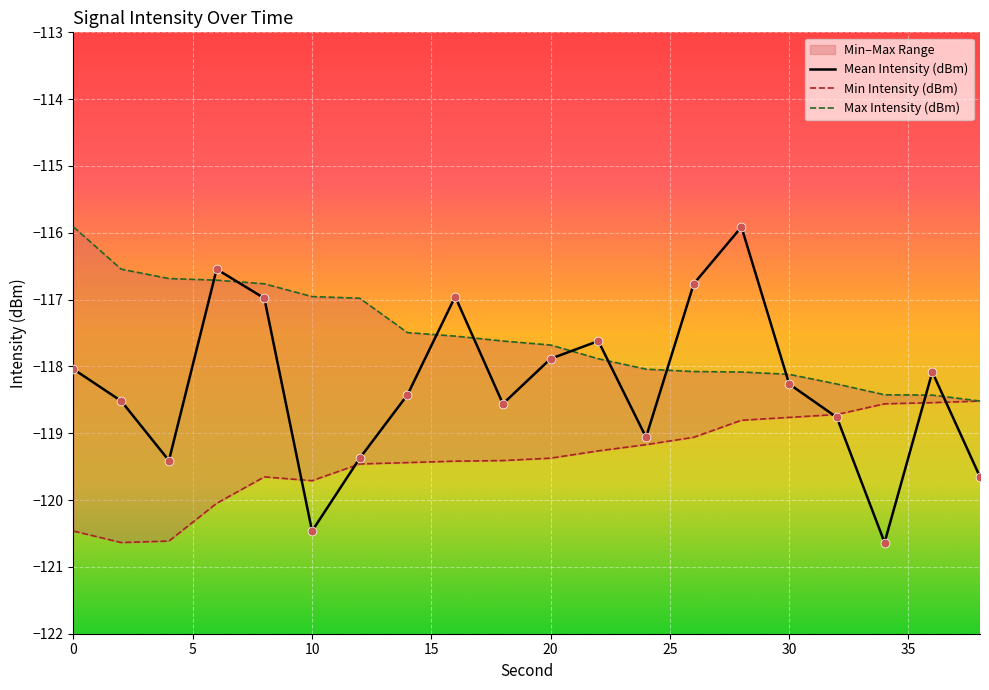

Is the value of Min Intensity (dBm) at 25 greater than the value of Mean Intensity (dBm) at 15?

No